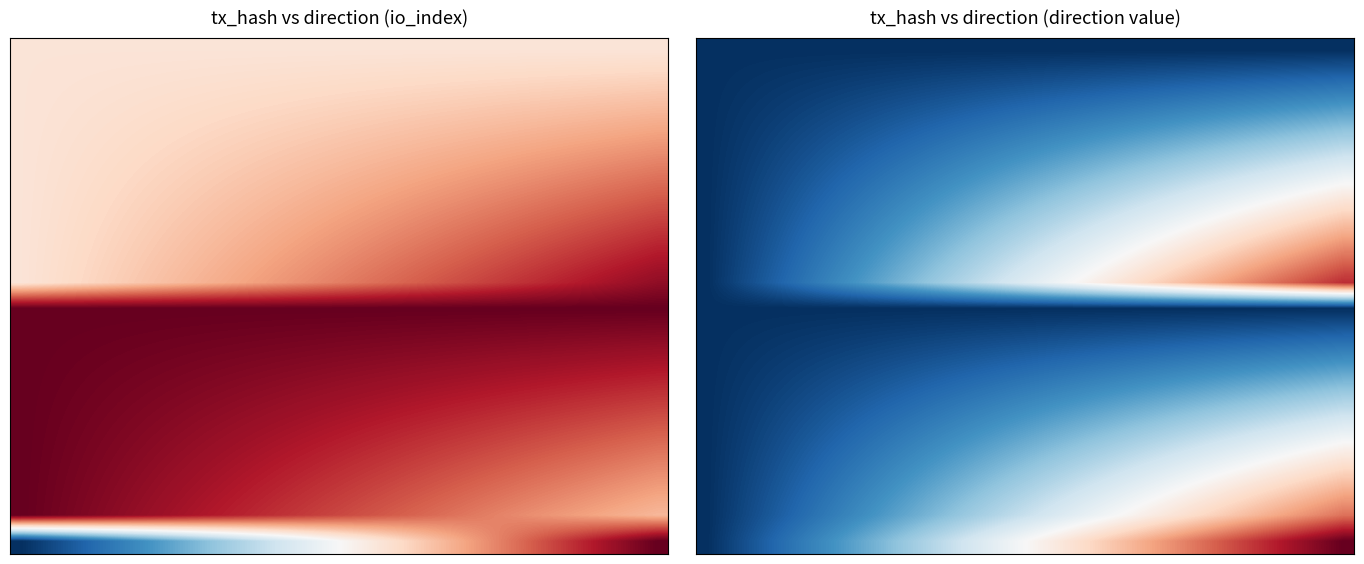

Between 3 and 28, which is larger?

3